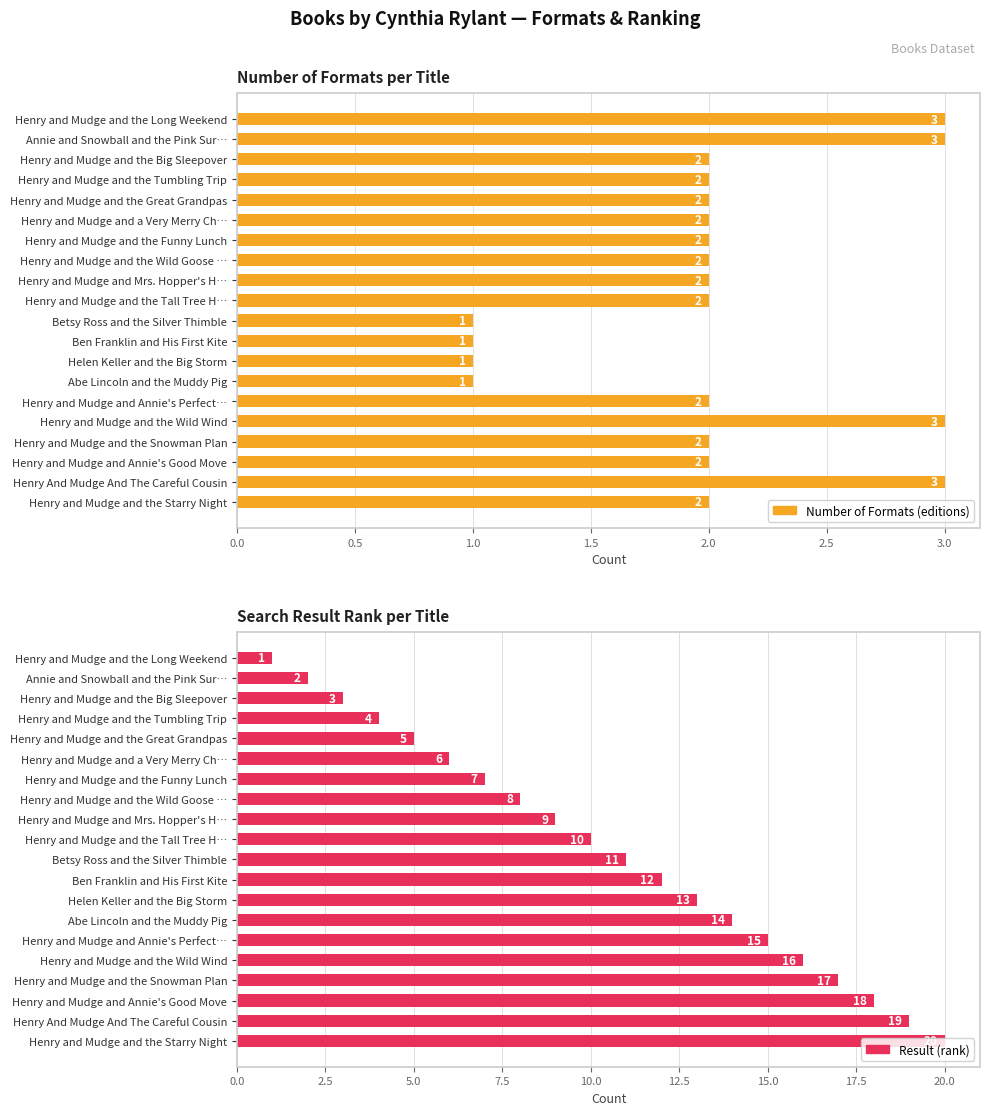

True or false: Result (rank) has a value of 13 at Henry and Mudge and the Wild Goose ….

False